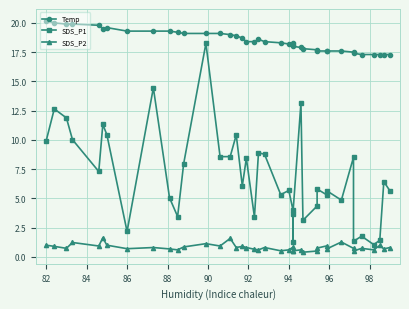

Which series has the widest spread of values?

SDS_P1